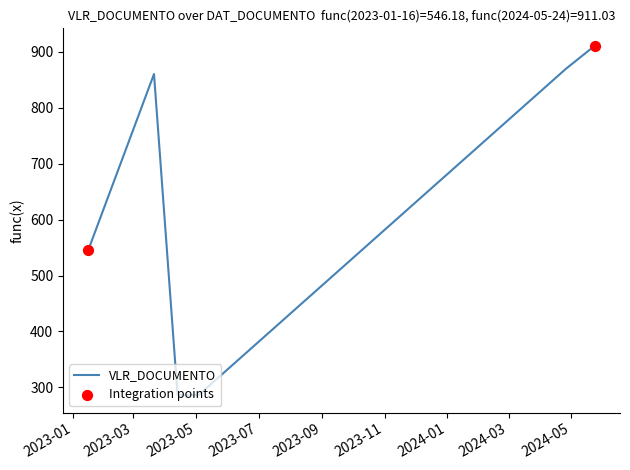

What is the difference between the maximum and minimum values?

625.0